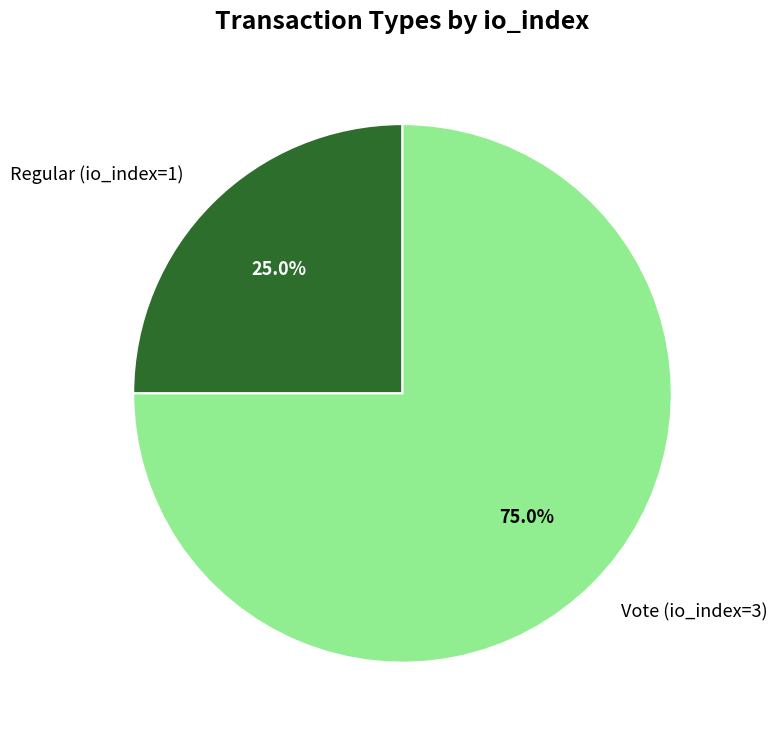

How many slices are in this pie chart?

2